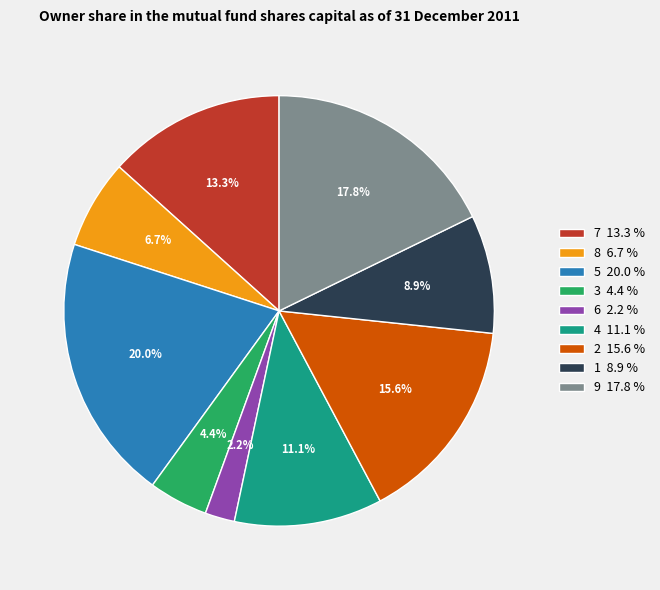

What portion of the pie excludes 9?

82.2%